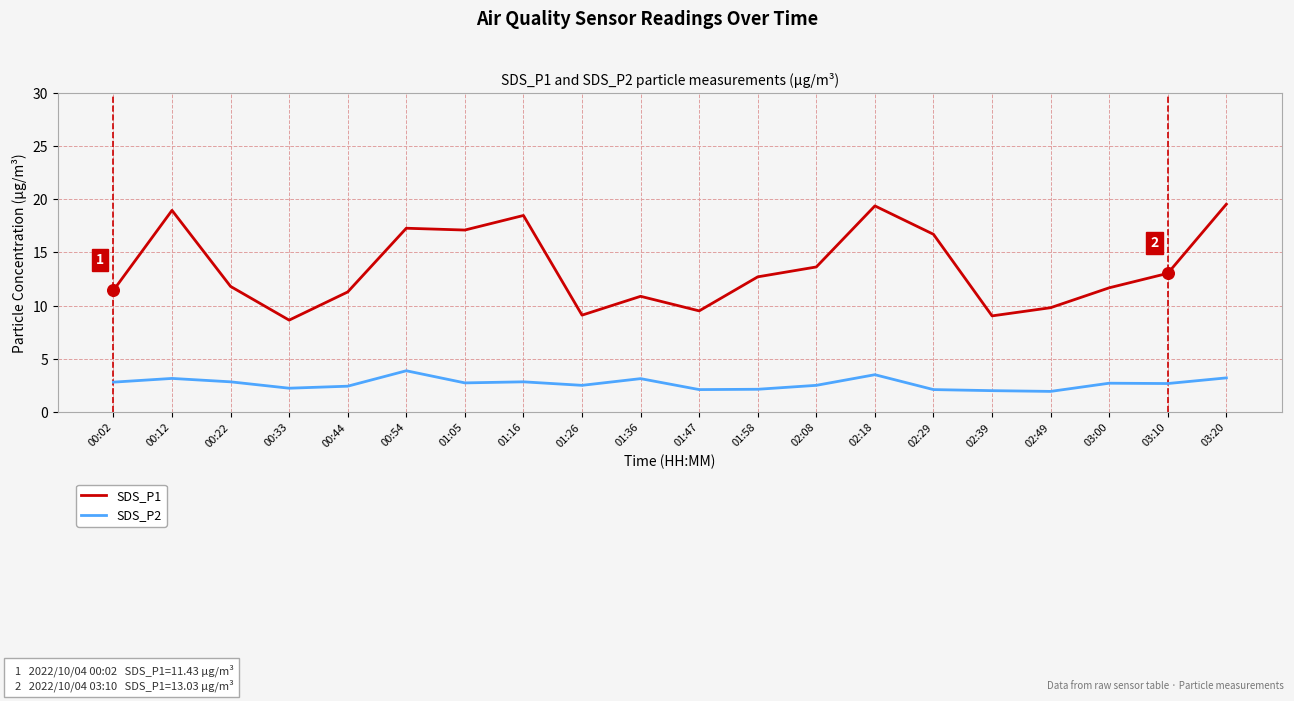

Which series has the largest total across all categories?

SDS_P1